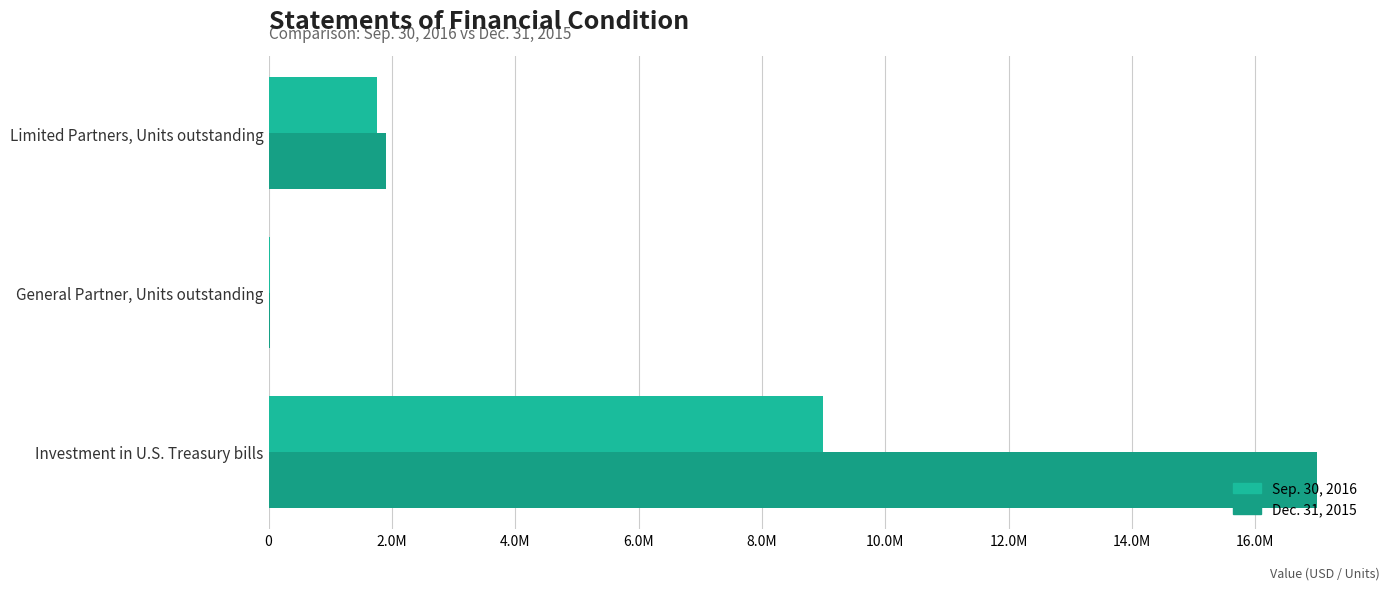

Where is Dec. 31, 2015 nearest to the value 8508967?

Limited Partners, Units outstanding